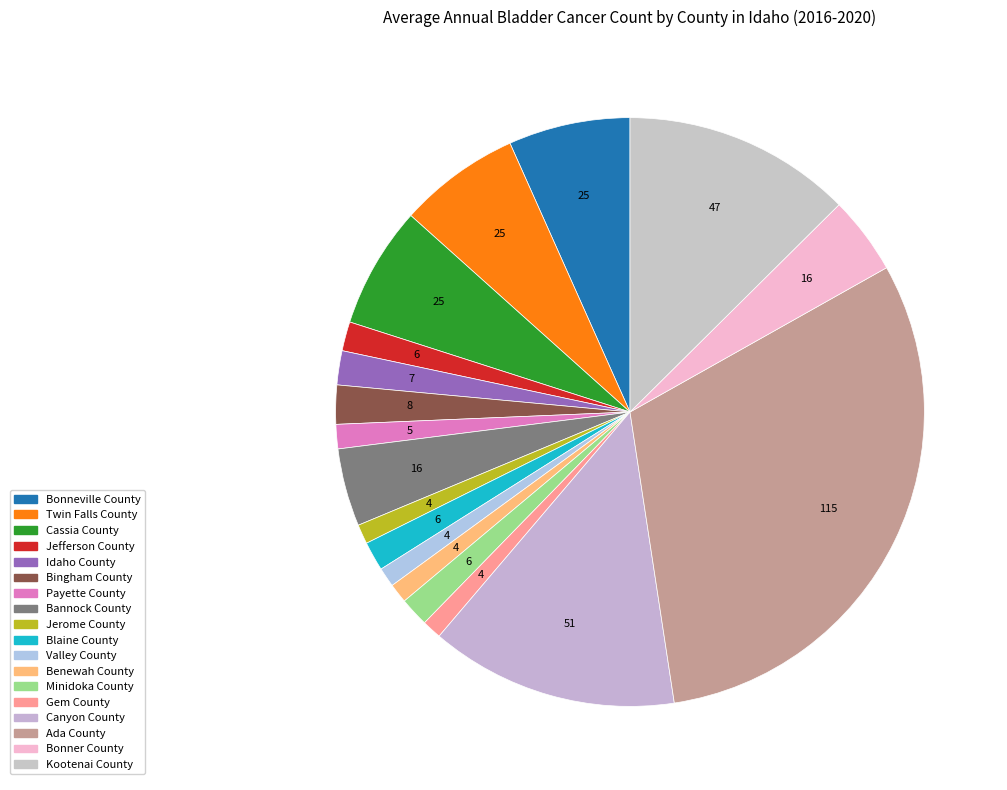

Combined, do Cassia County and Jerome County account for over 50%?

No